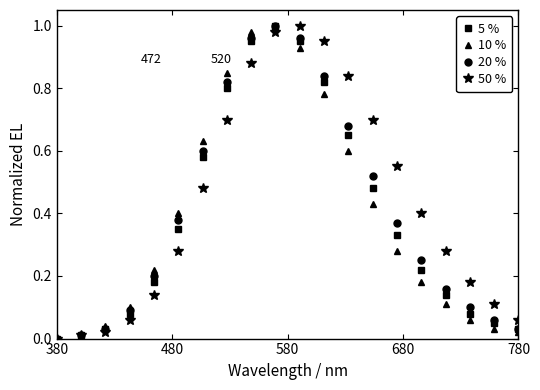

Does the chart have visible grid lines?

No